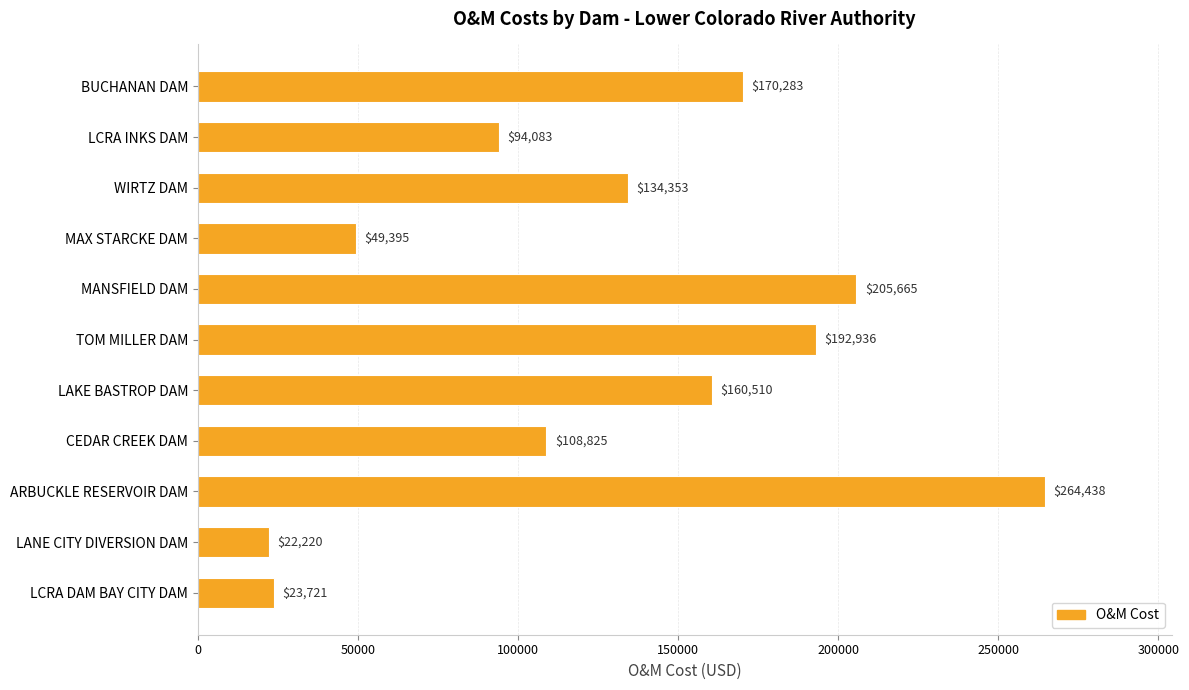

True or false: the data shows 465780.9 at ARBUCKLE RESERVOIR DAM.

False